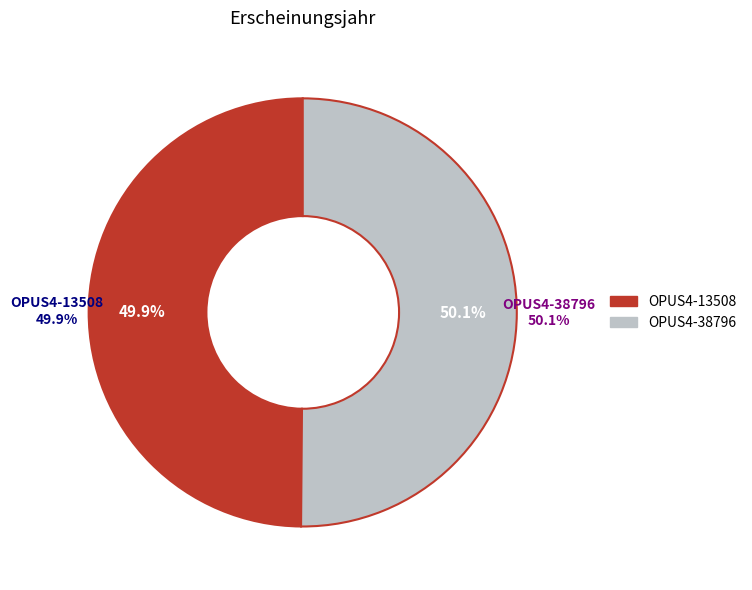

To the nearest percent, what is the average slice percentage?

50%